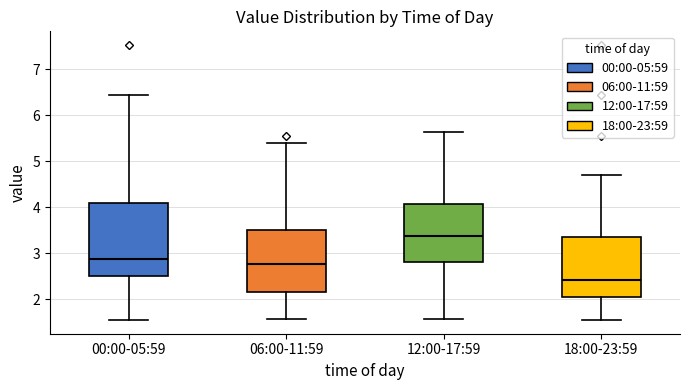

Reading left to right, transcribe this box plot: for each box, give where its median line is, the range the box spans, and where its two whiskers end, as read against the y-axis. The values are not printed on the chart, so give them approximately, as read against the axis.

00:00-05:59: median 2.9, box 2.5 to 4.1, whiskers 1.6 to 6.5
06:00-11:59: median 2.8, box 2.2 to 3.5, whiskers 1.6 to 5.4
12:00-17:59: median 3.4, box 2.8 to 4.1, whiskers 1.6 to 5.7
18:00-23:59: median 2.4, box 2.0 to 3.4, whiskers 1.6 to 4.7